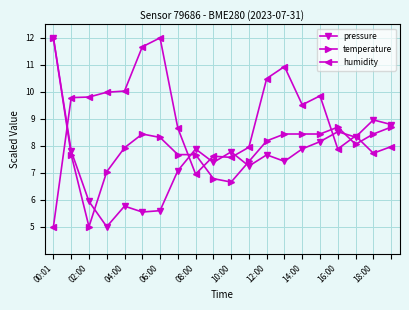

At how many categories does at least one series exceed 9?

11